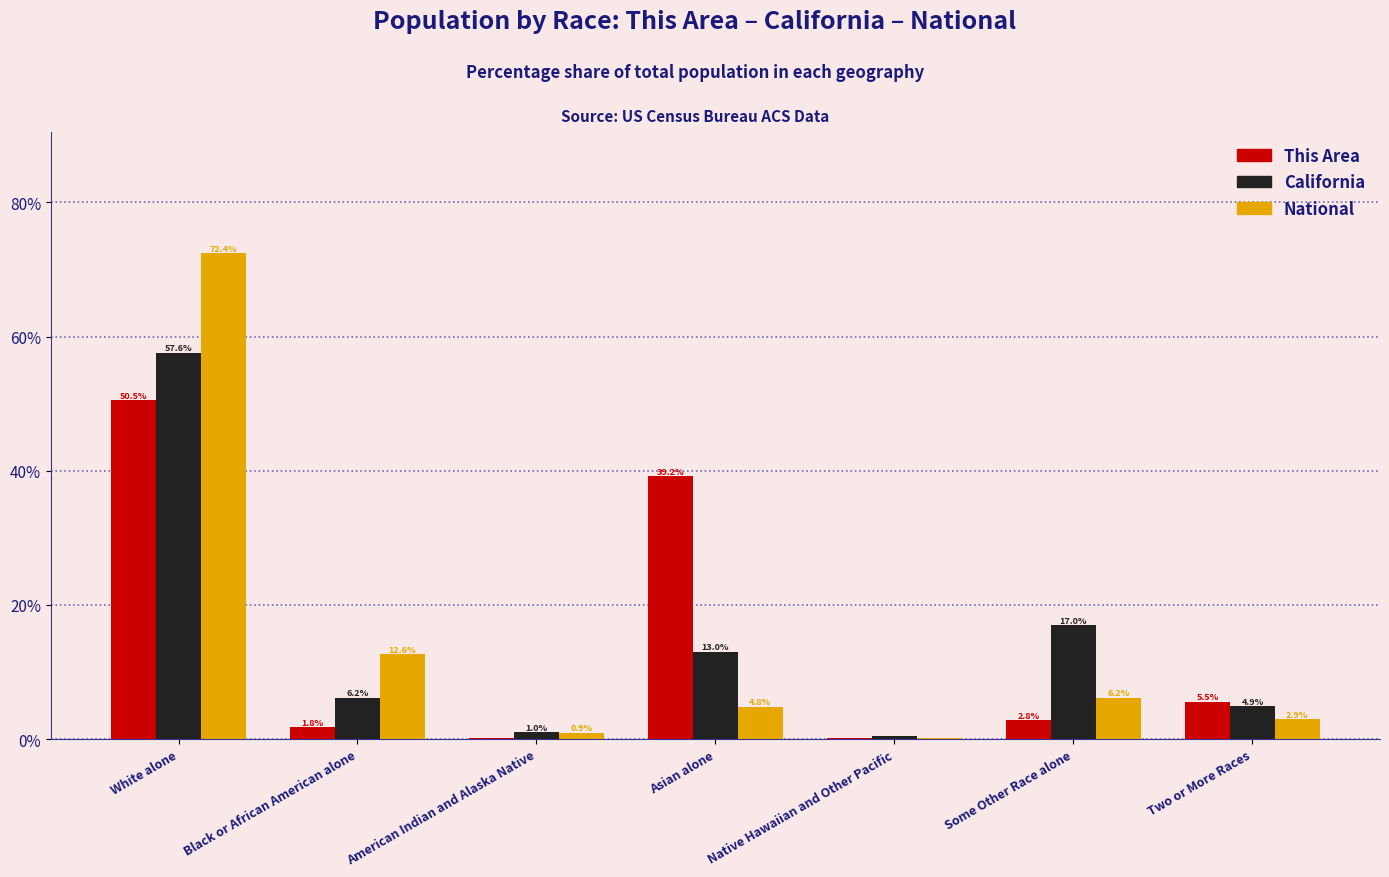

What is the sum of the California values at White alone and Asian alone?

70.6